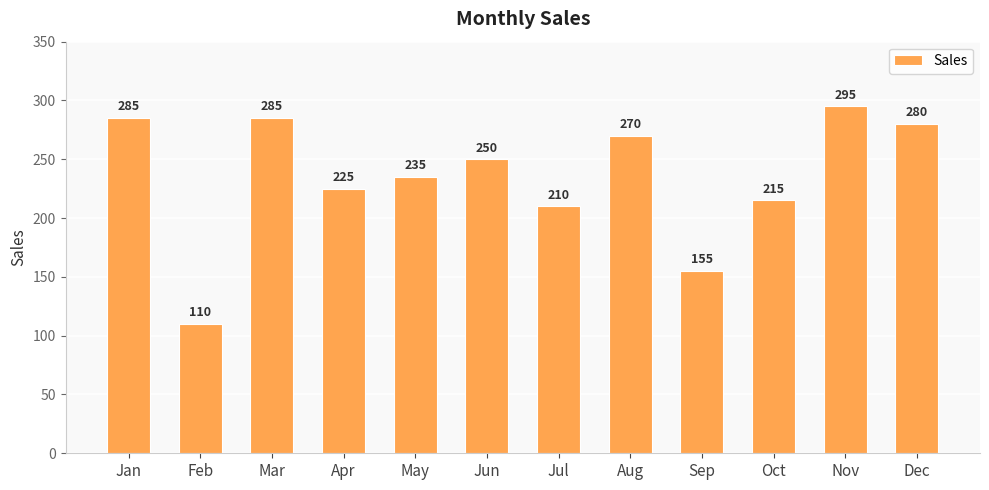

What is the change in value from Feb to Mar?

+175